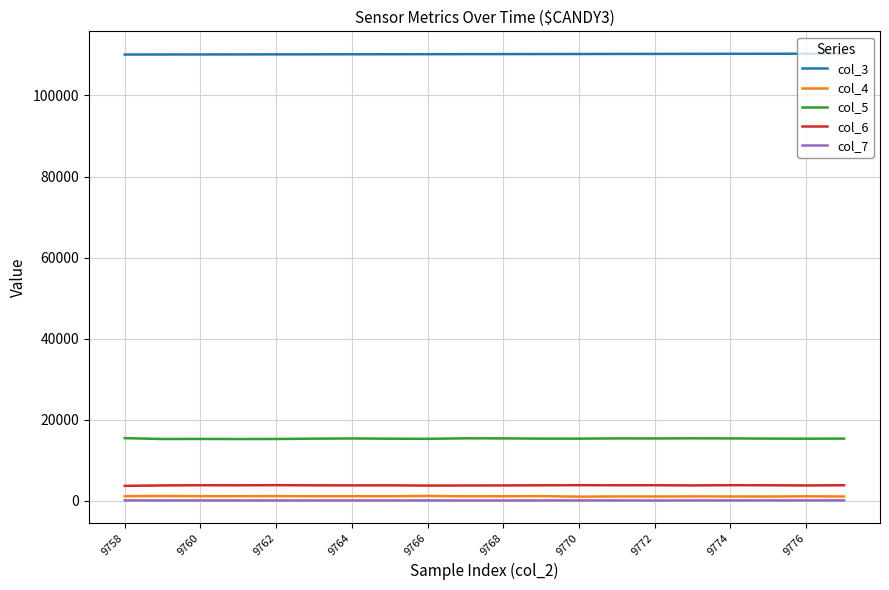

Rank the series by their maximum value, from highest to lowest.

col_3, col_5, col_6, col_4, col_7